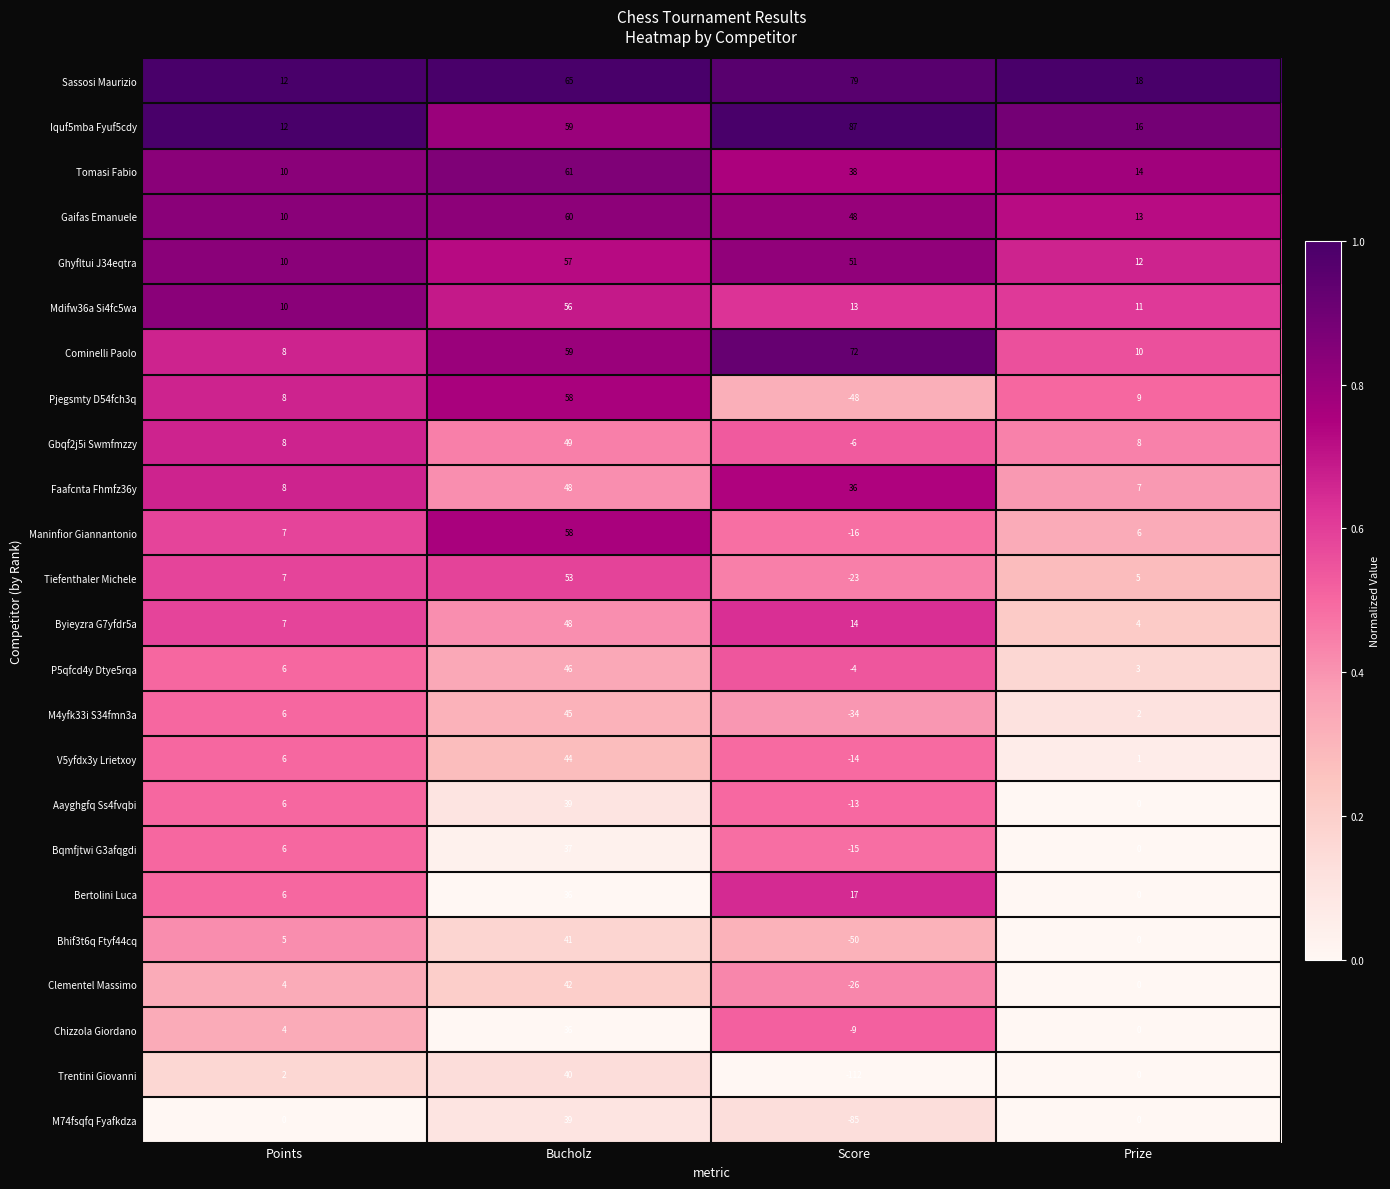

Which series changed the most between Points and Bucholz?

Sassosi Maurizio